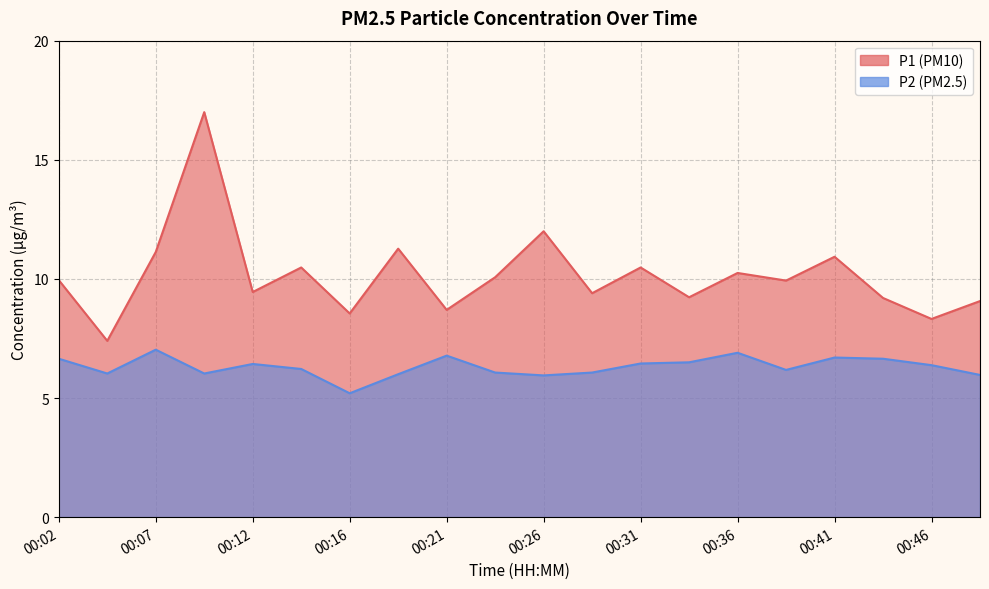

At how many categories does at least one series exceed 12?

1